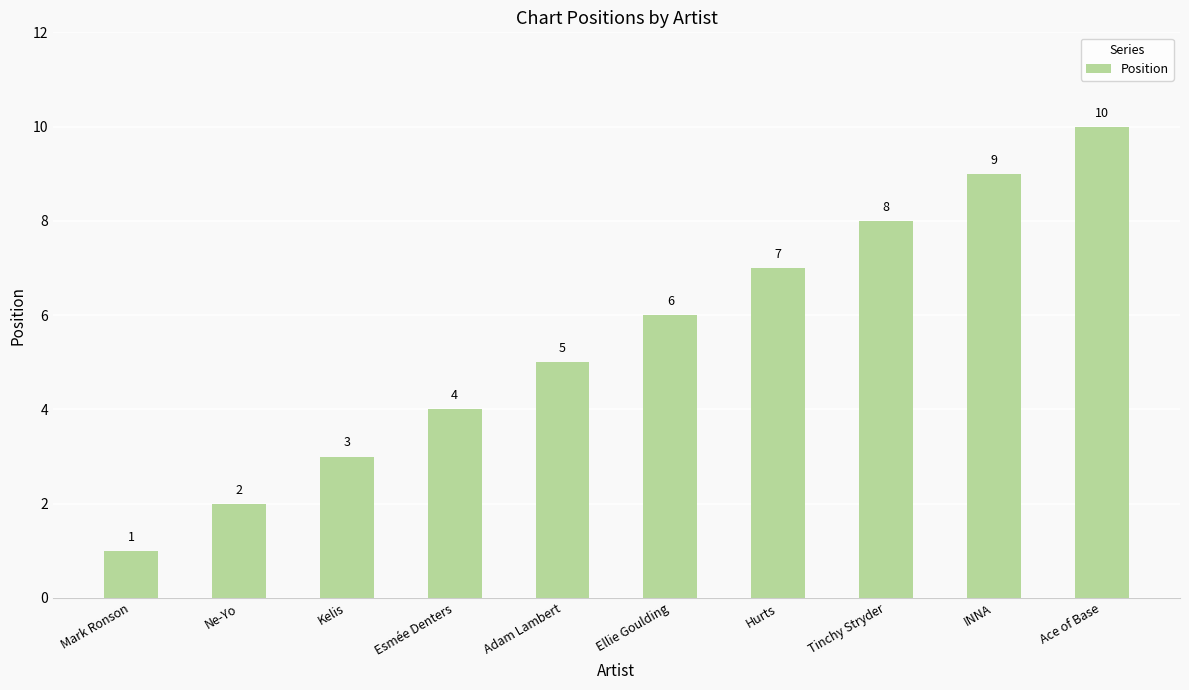

Which has a higher value, Esmée Denters or INNA?

INNA